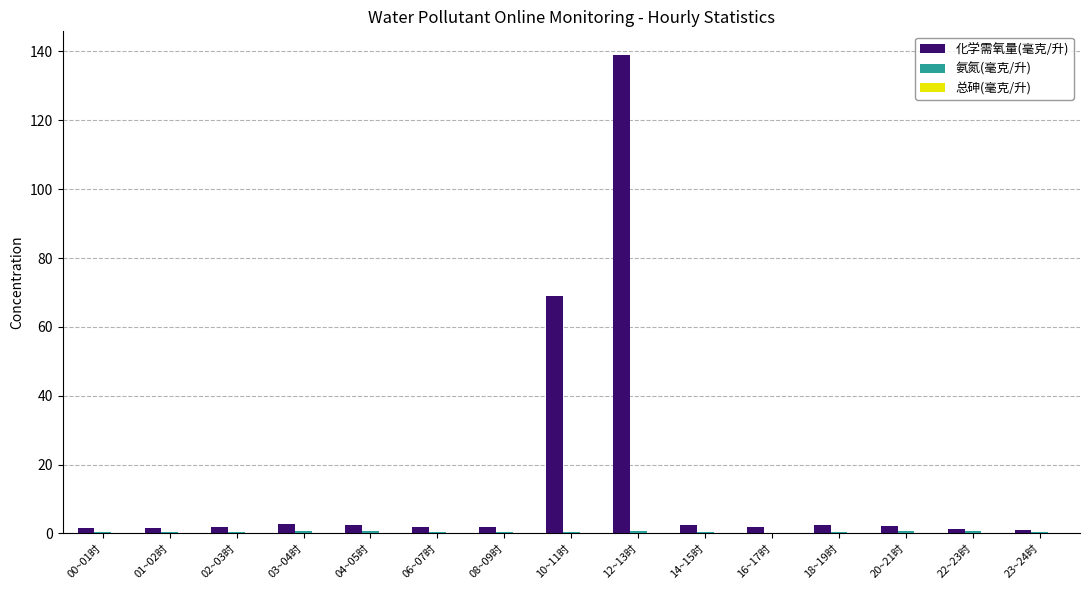

At which category does the chart reach its peak across all series?

12~13时